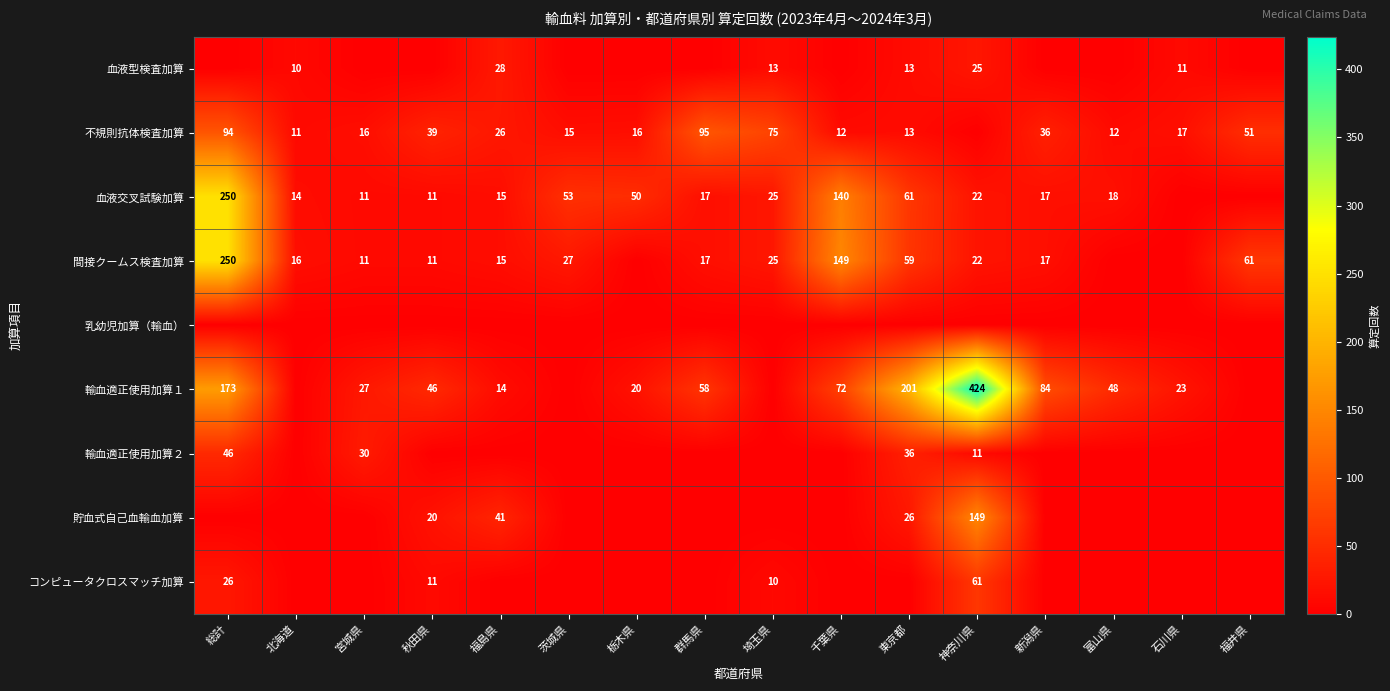

The value of 輸血適正使用加算１ at 福島県 is 14. True or false?

True